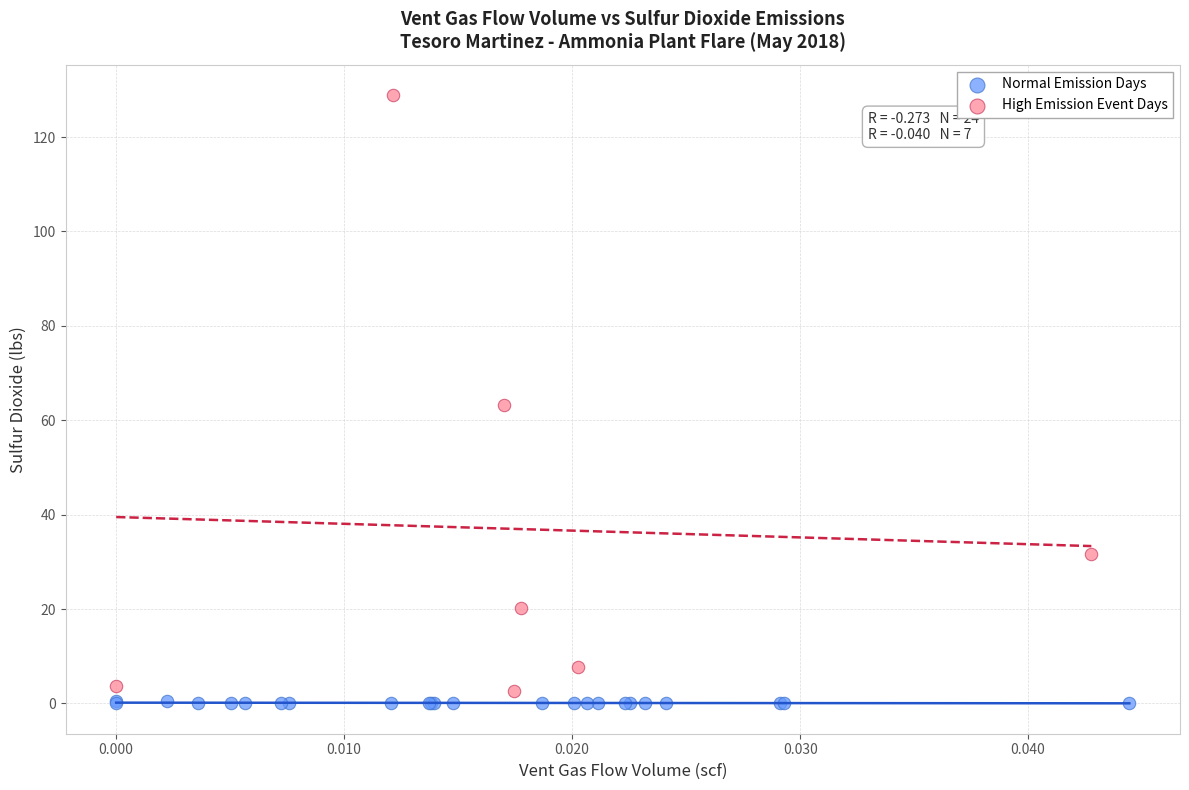

What are all the series names shown in the legend?

Normal Emission Days, High Emission Event Days